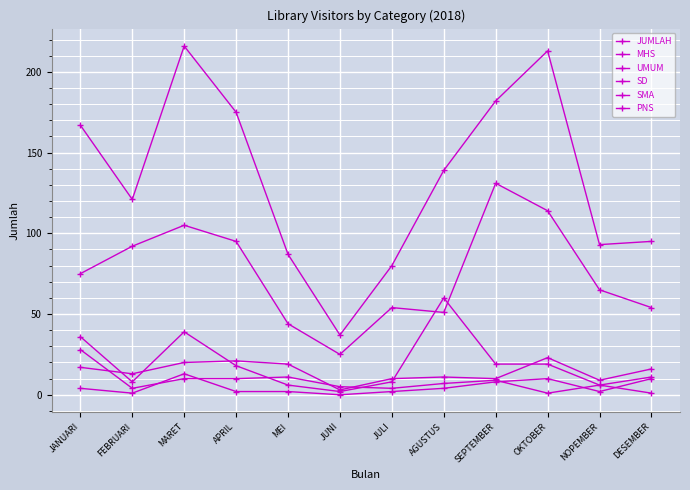

What is the average value of the SD series?

8